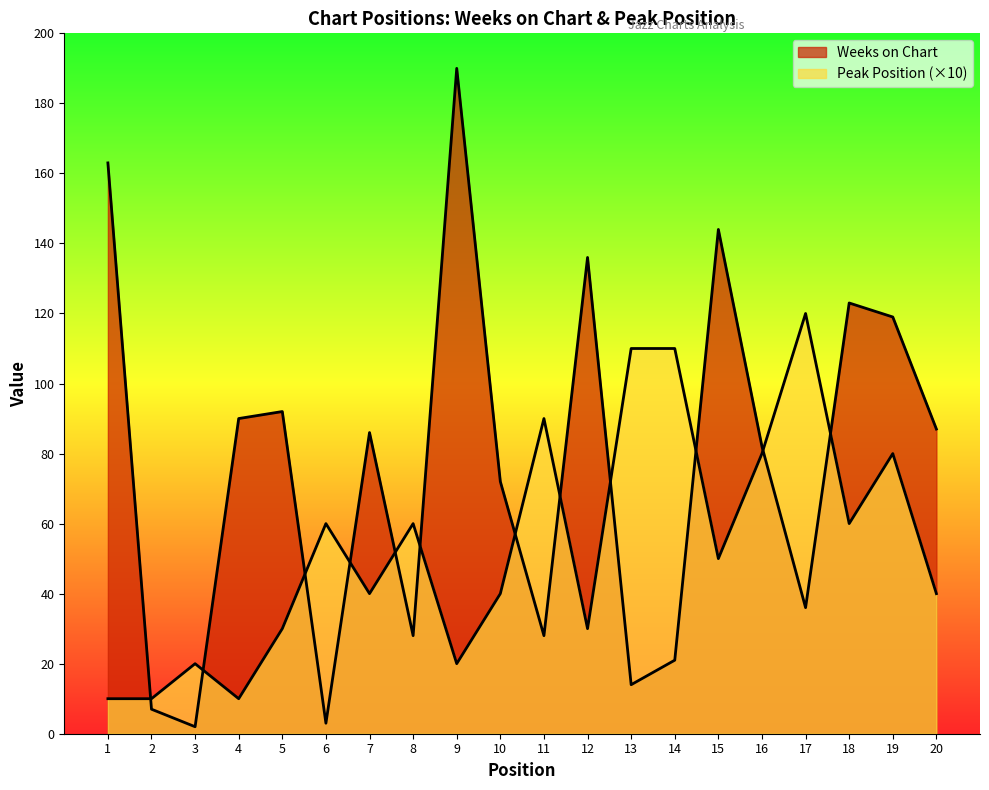

Rank the categories by Weeks on Chart value from highest to lowest.

9, 1, 15, 12, 18, 19, 5, 4, 20, 7, 16, 10, 17, 8, 11, 14, 13, 2, 6, 3